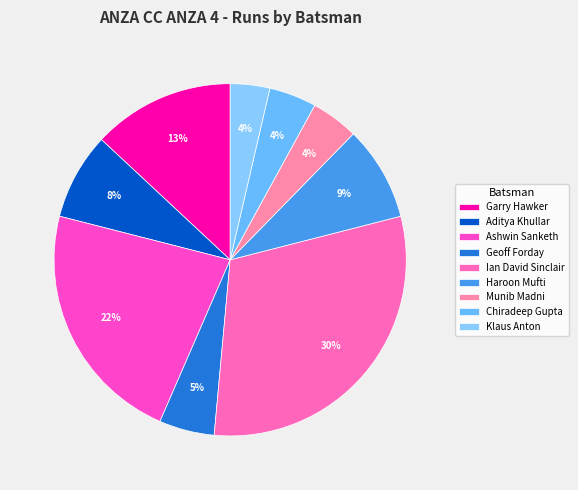

Does any single category account for the majority?

No